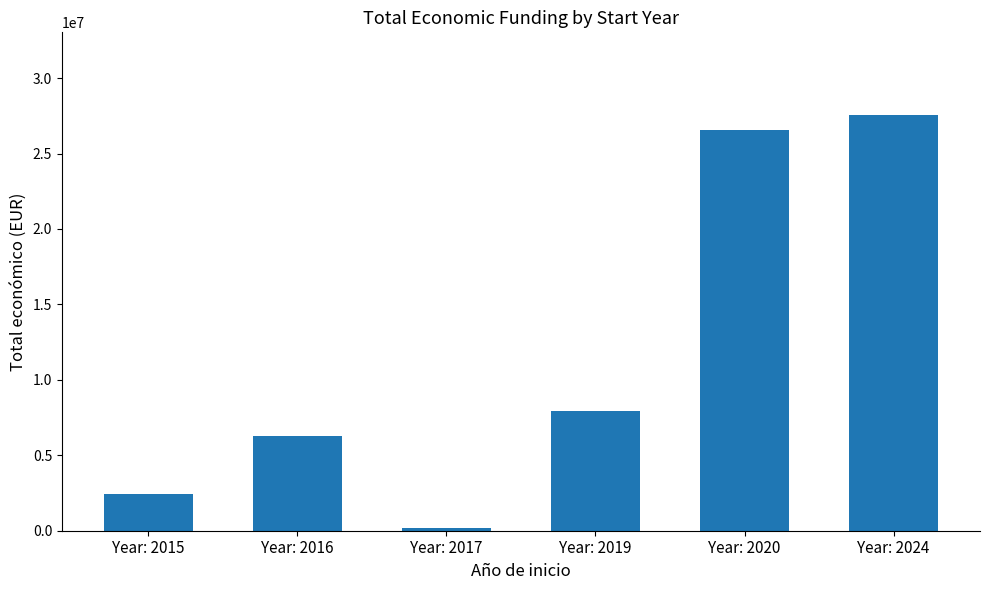

Read the value at Year: 2024.

27527295